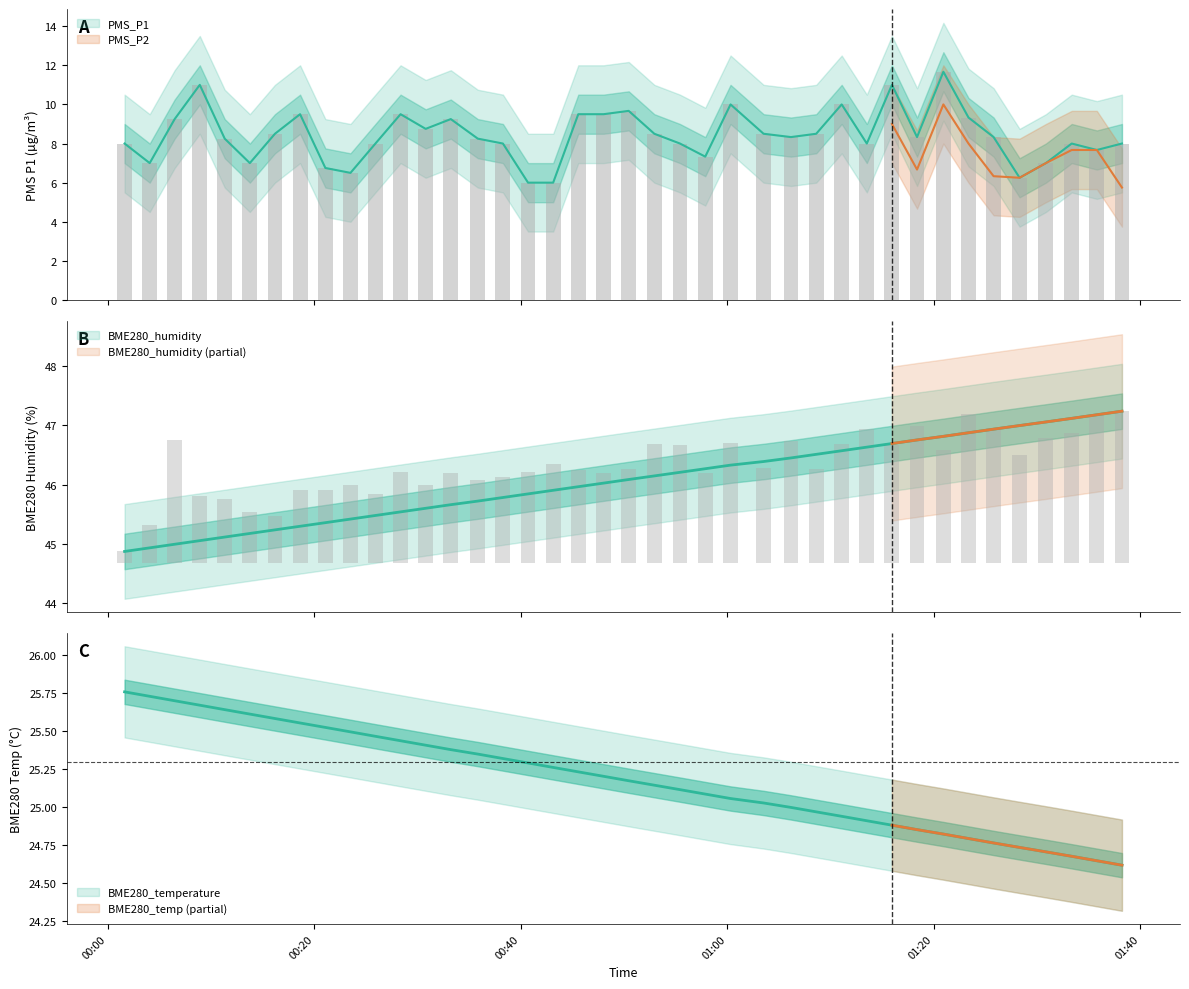

True or false: BME280_humidity has a value of 0.9 at 35.

False